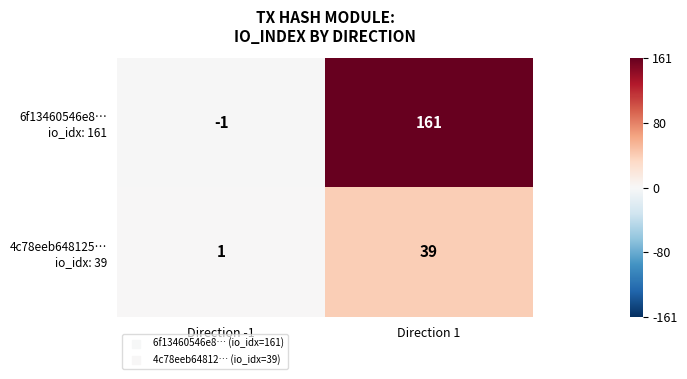

What is the total value across all series at Direction 1?

200